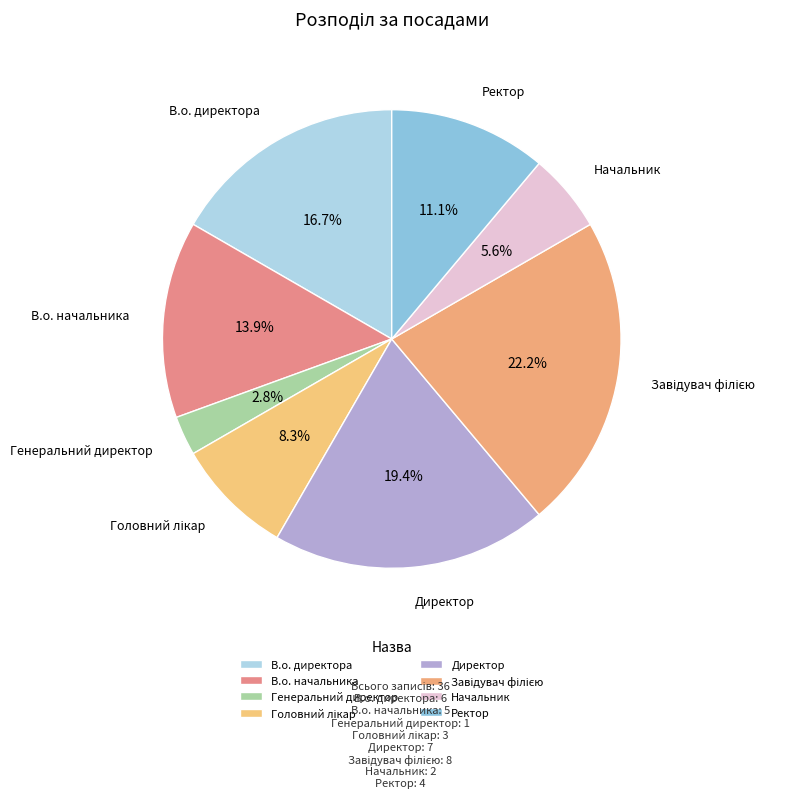

What portion of the pie excludes В.о. начальника?

86.1%